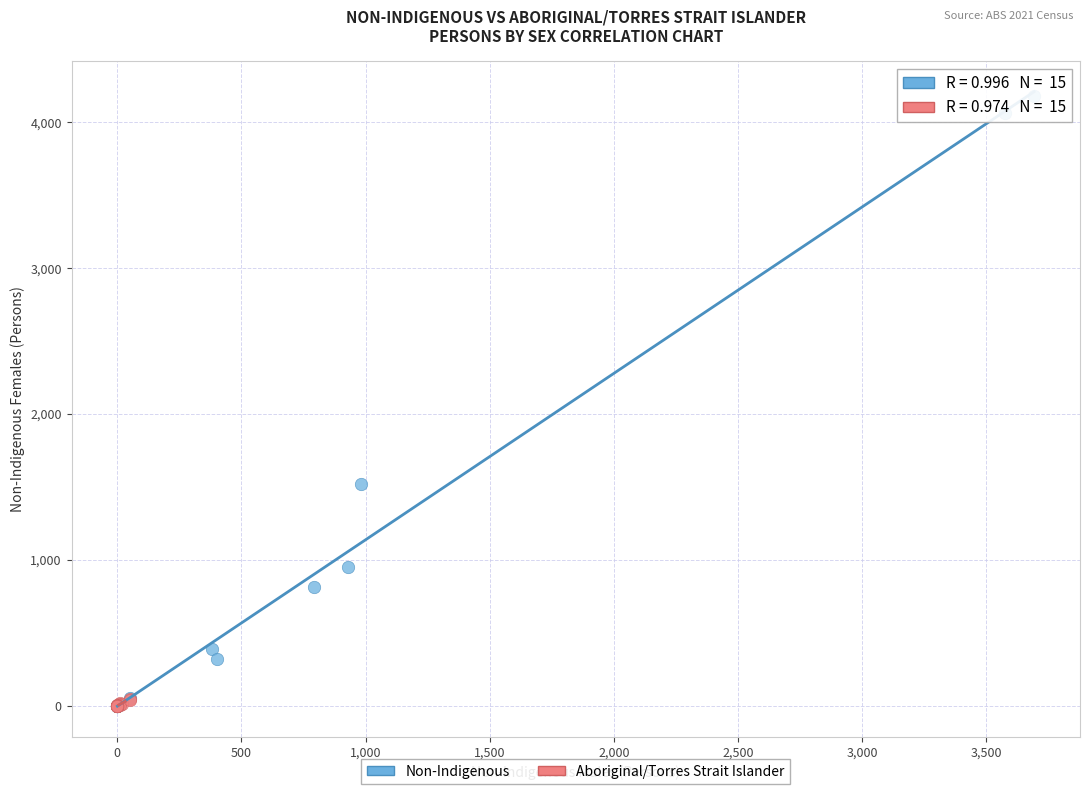

Which series contains the highest Y value?

Non-Indigenous